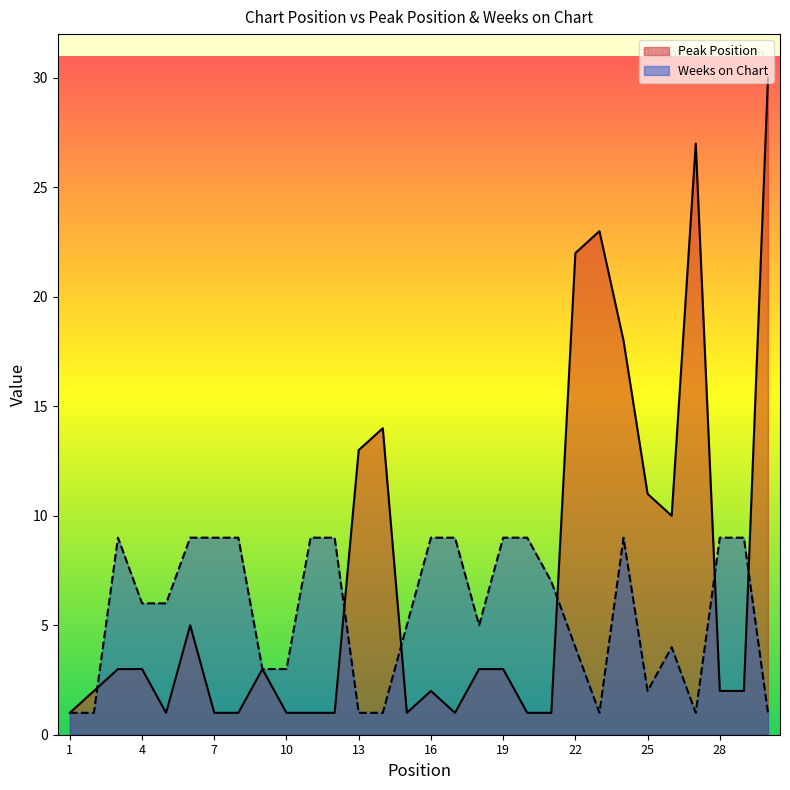

At which category is the sum across all series the highest?

30